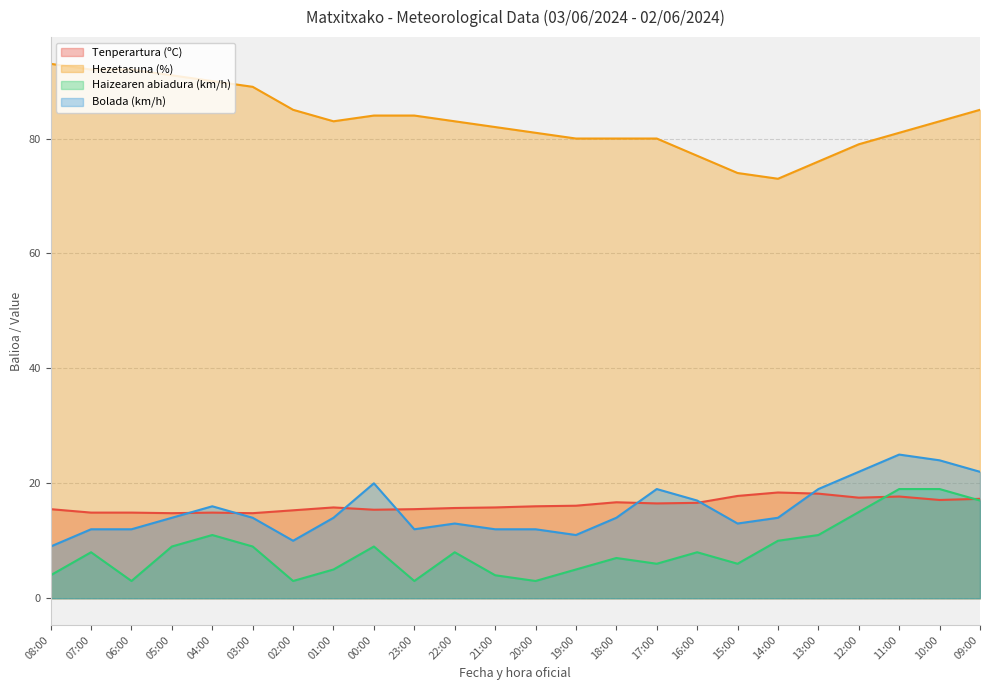

True or false: Hezetasuna (%) and Bolada (km/h) cross at least once.

False